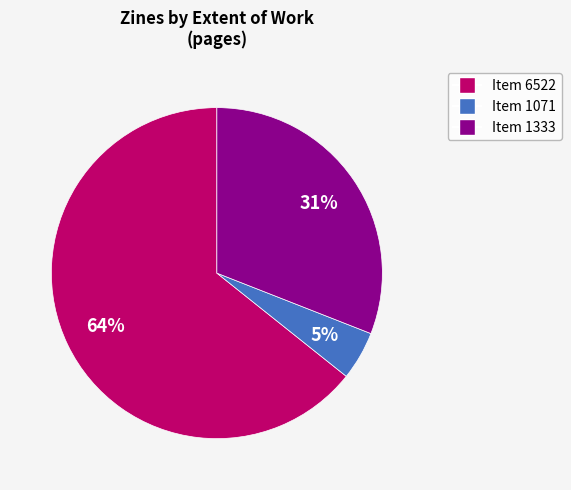

Is there a majority slice in this chart?

Yes